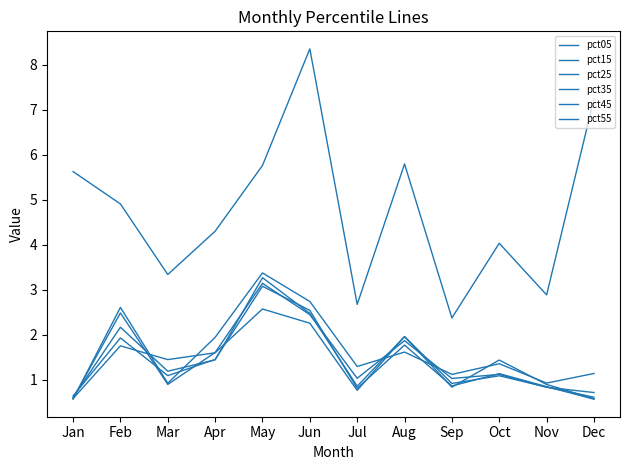

What is the difference between the second highest and second lowest values in the pct35 series?

1.9